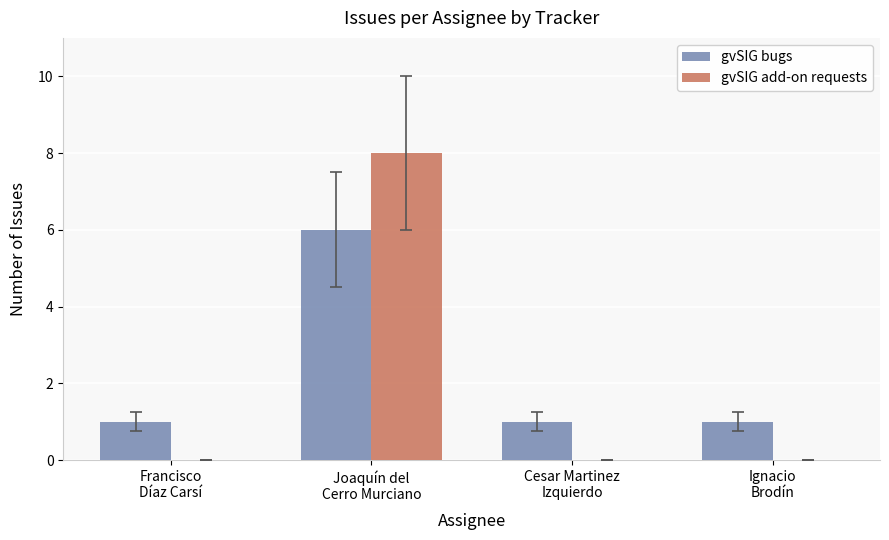

What are all the series names shown in the legend?

gvSIG bugs, gvSIG add-on requests